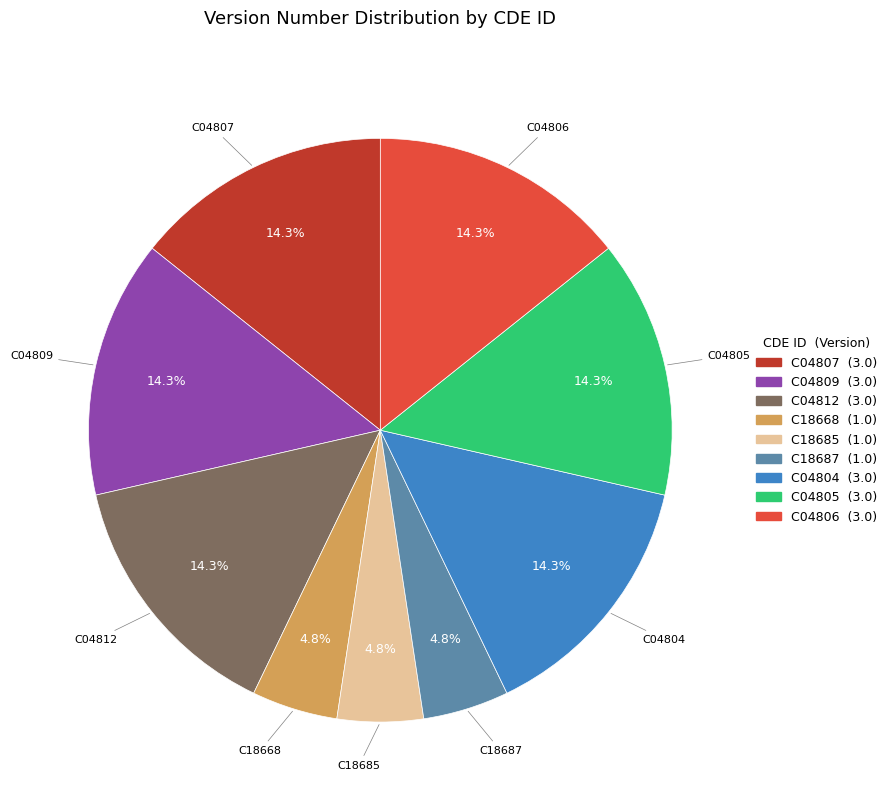

To the nearest percent, what is the average slice percentage?

11%